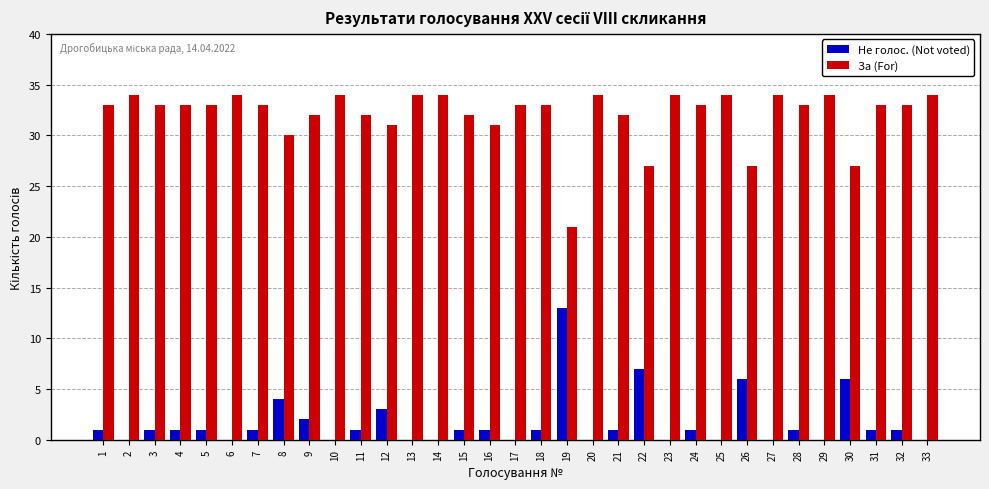

Is it true that Не голос. (Not voted) equals 5 at 12?

False